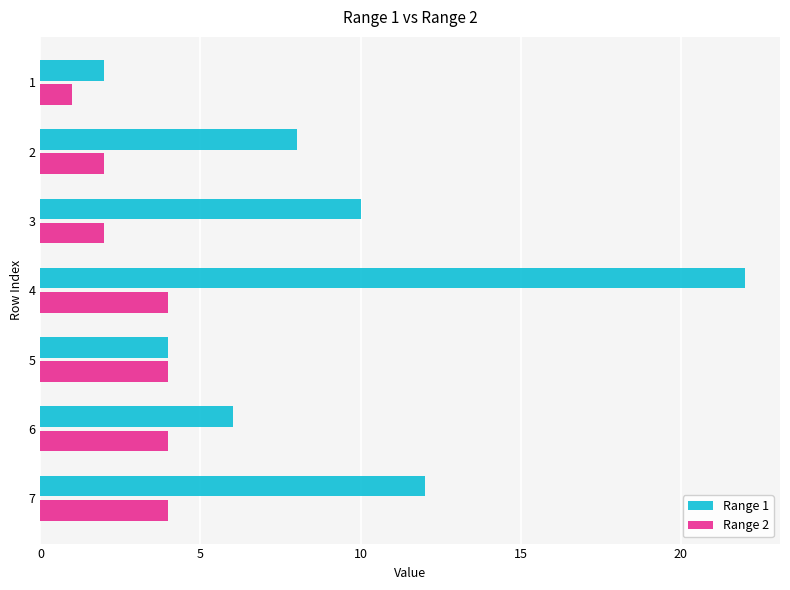

Which series changed the most between 1 and 4?

Range 1